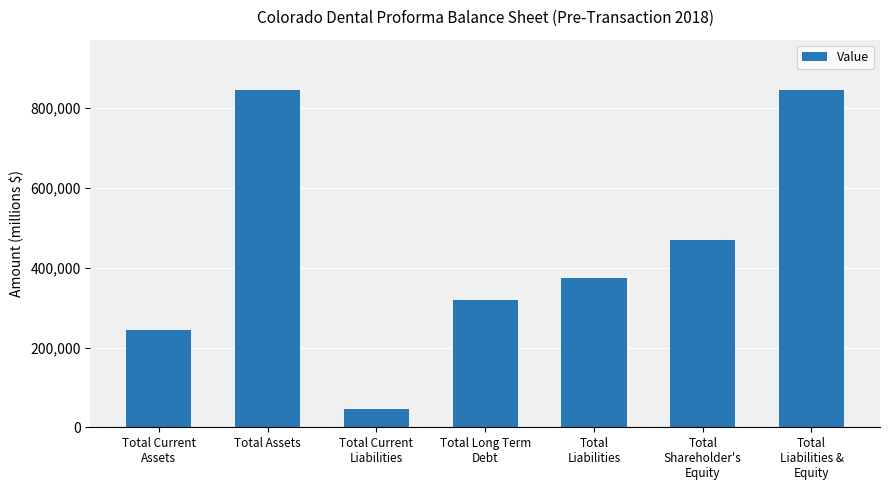

What is the label of the 7th bar from the left?

Total
Liabilities &
Equity